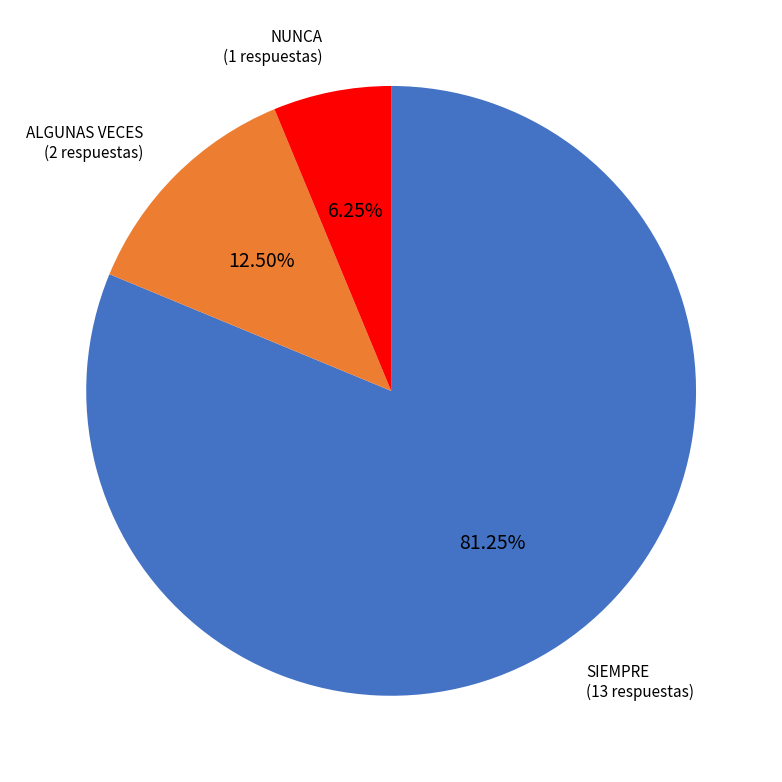

Does any single category account for the majority?

Yes